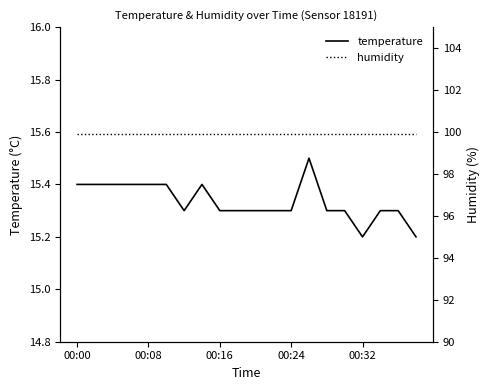

Rank the series by their average value, from lowest to highest.

temperature, humidity